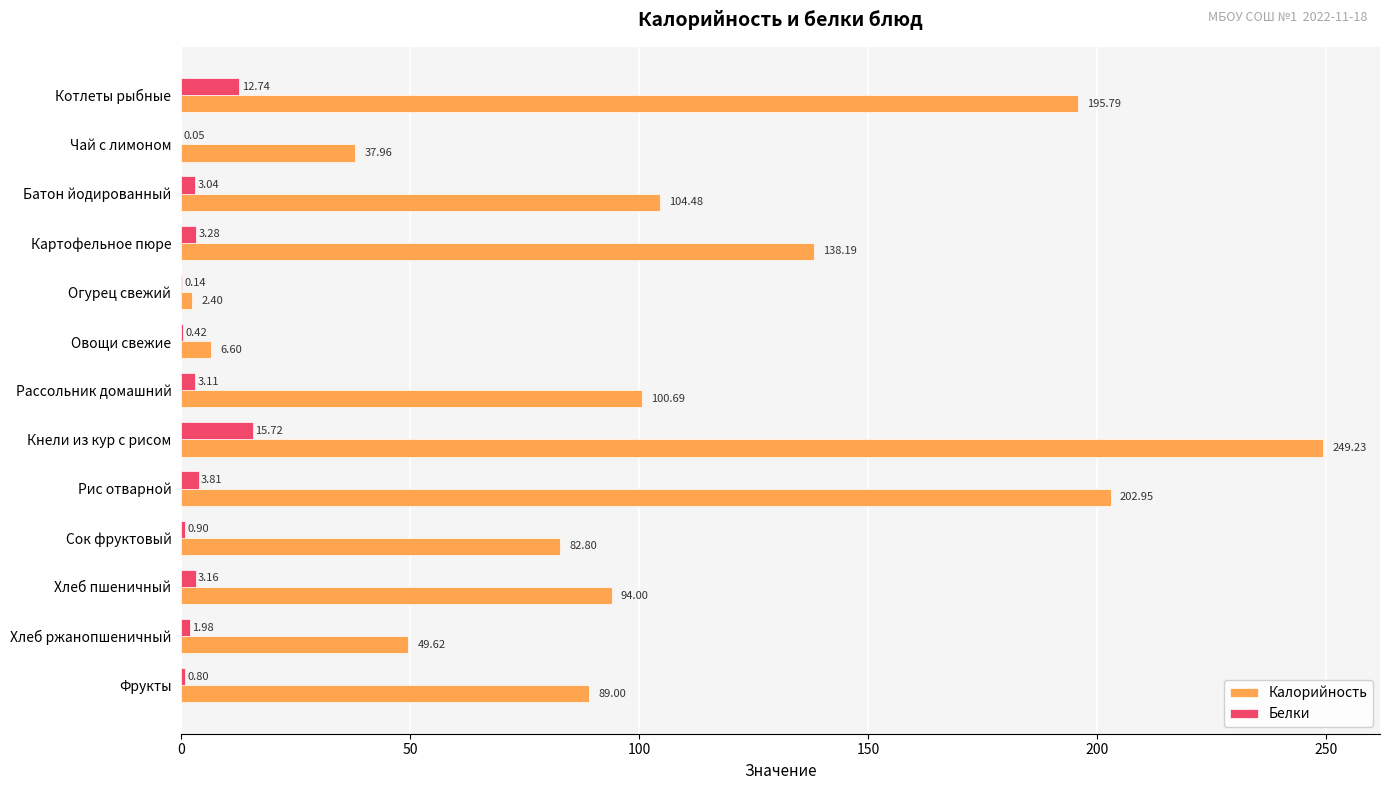

At which label is Белки closest to 7?

Рис отварной